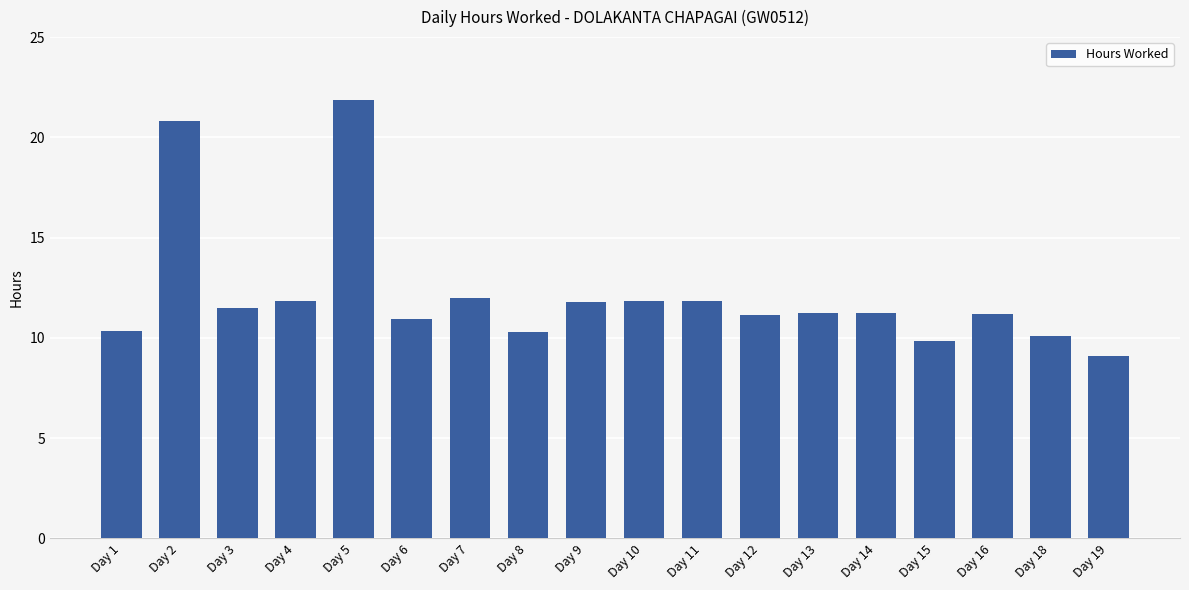

The value at Day 15 is 13.8. True or false?

False